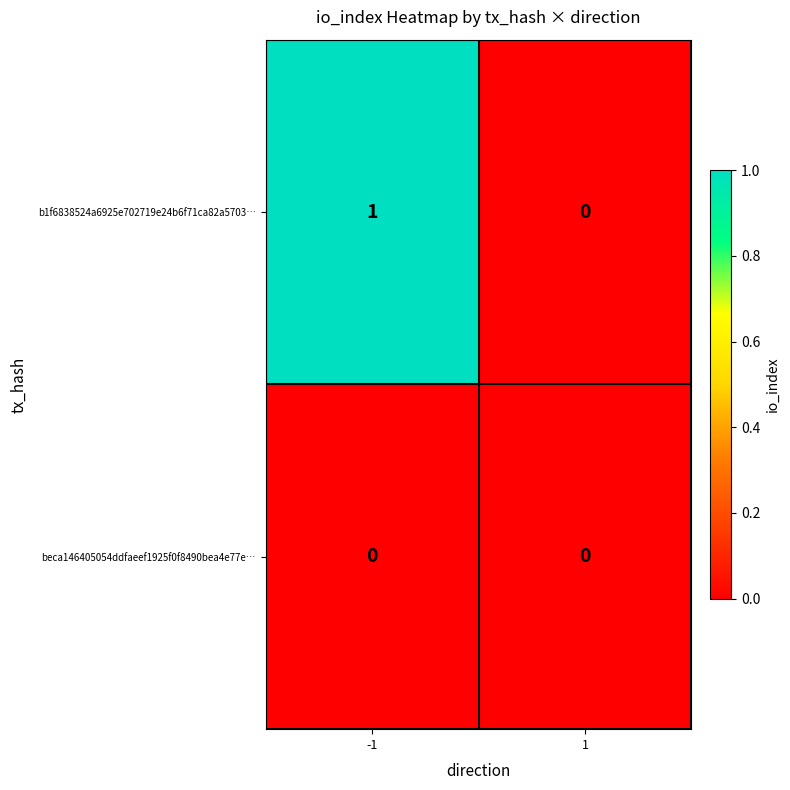

Which series has the largest total across all categories?

b1f6838524a6925e702719e24b6f71ca82a5703…